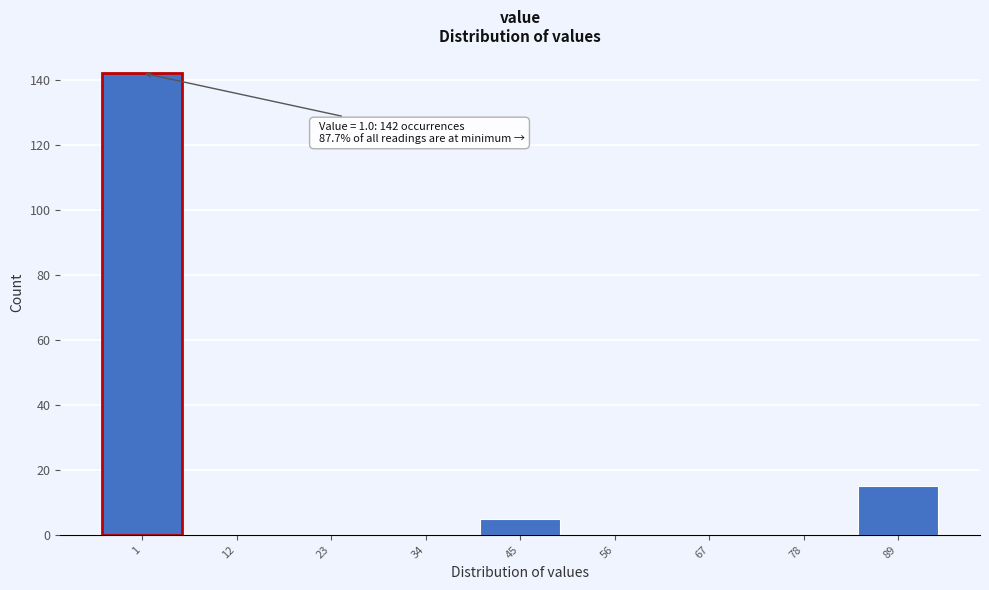

Reading left to right, transcribe all the data shown in this chart.

1=142	12=0	23=0	34=0	45=5	56=0	67=0	78=0	89=15